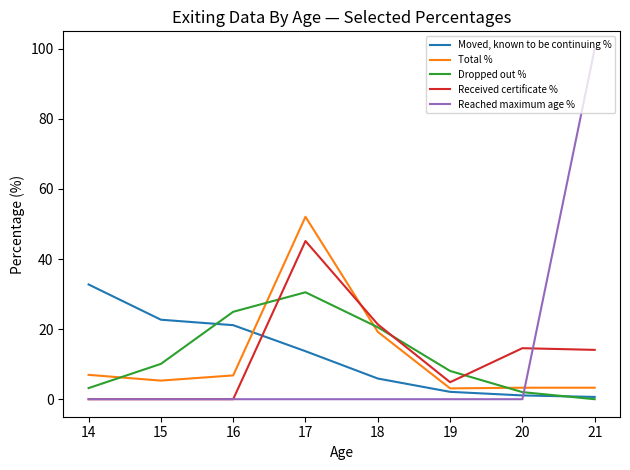

What is the average value of the Reached maximum age % series?

12.5